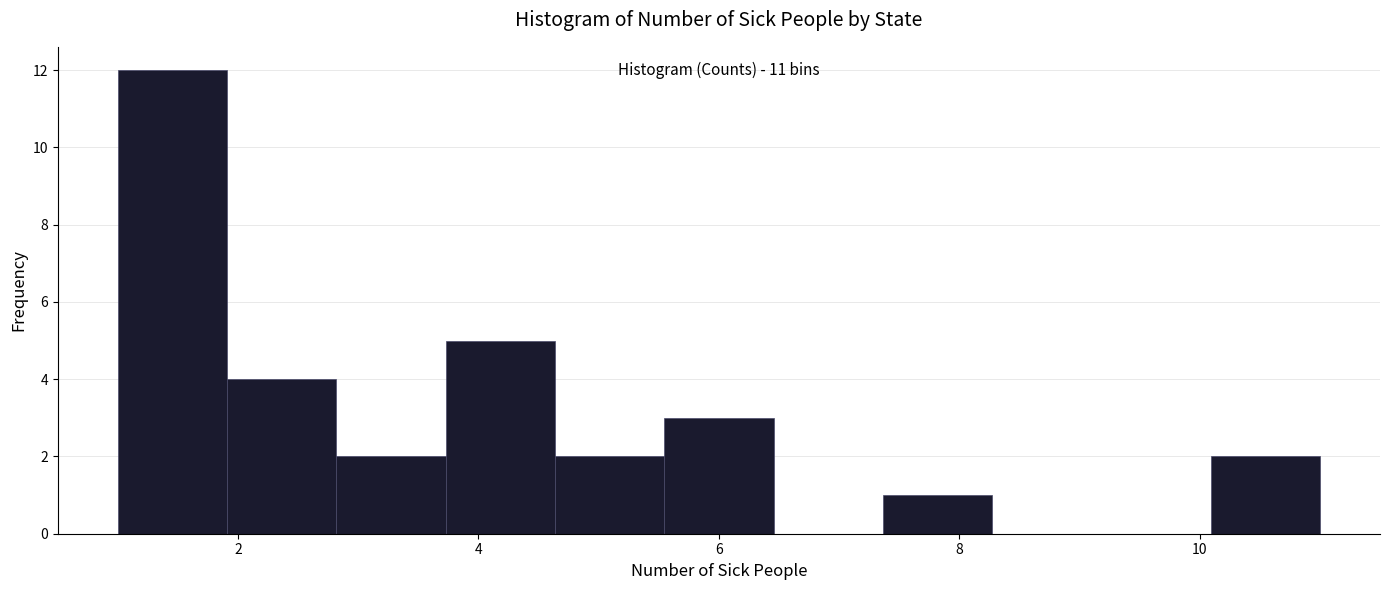

Over which range of the x-axis is the bar tallest?

1.0 to 2.0